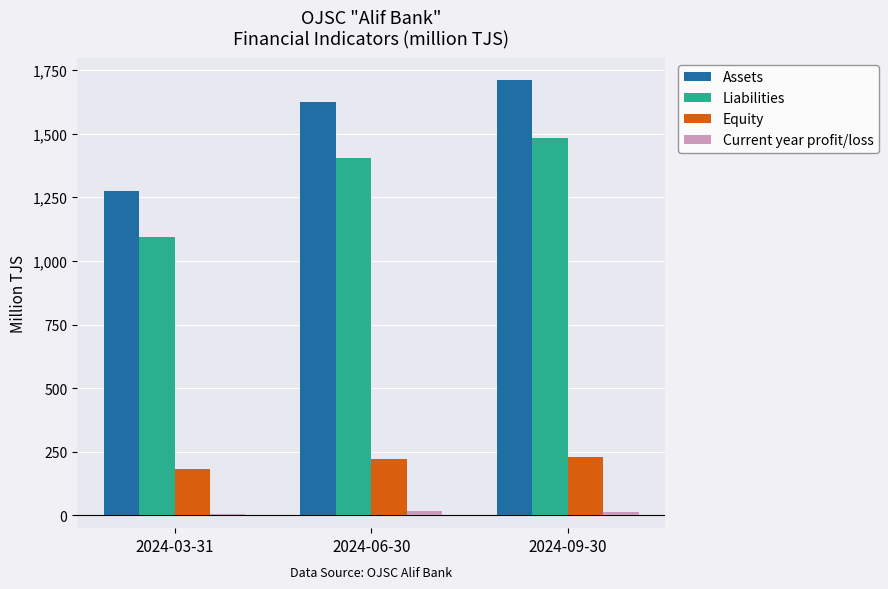

What is the label of the 2nd bar from the right?

2024-06-30